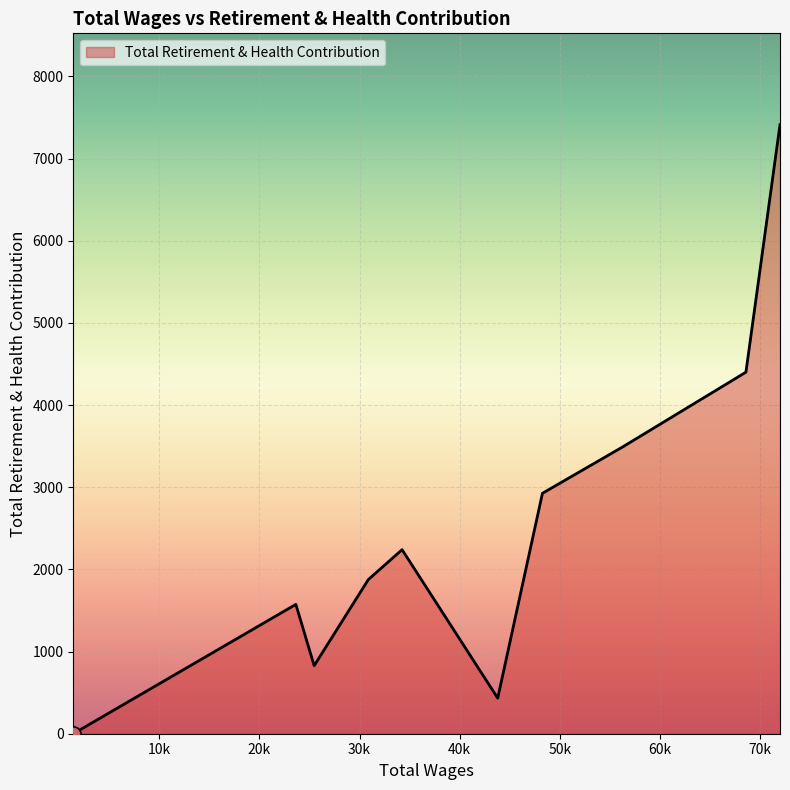

What is the greatest value displayed?

7412